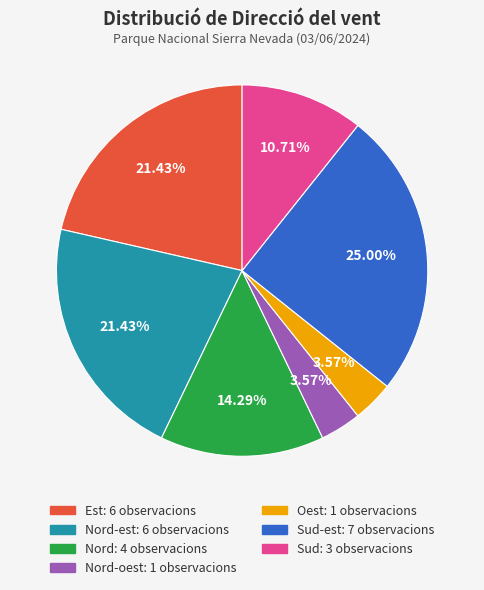

To the nearest percent, what is the difference between the largest and smallest slice percentages?

21%